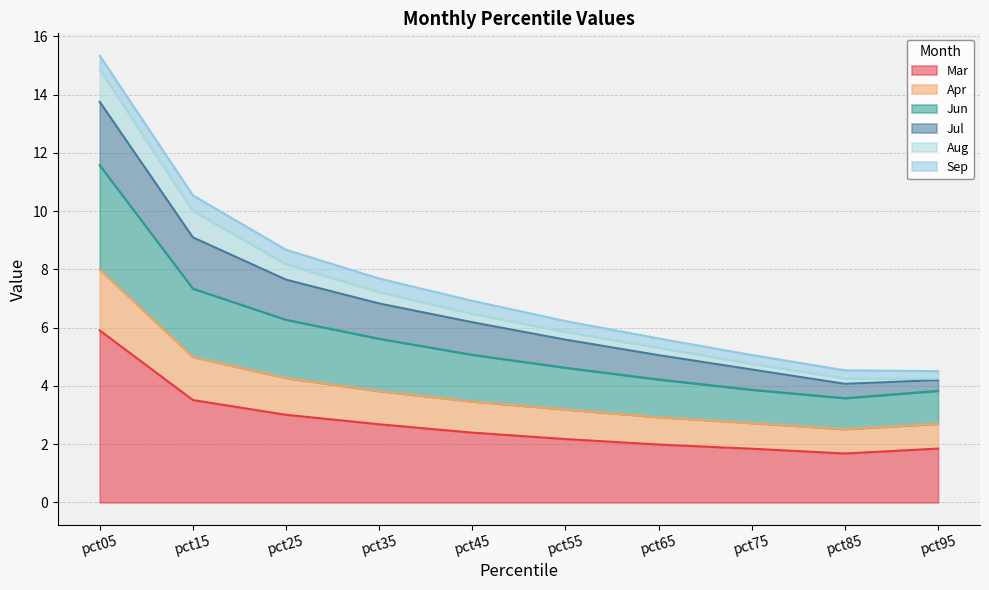

The value of Mar at pct55 is 0.9. True or false?

False